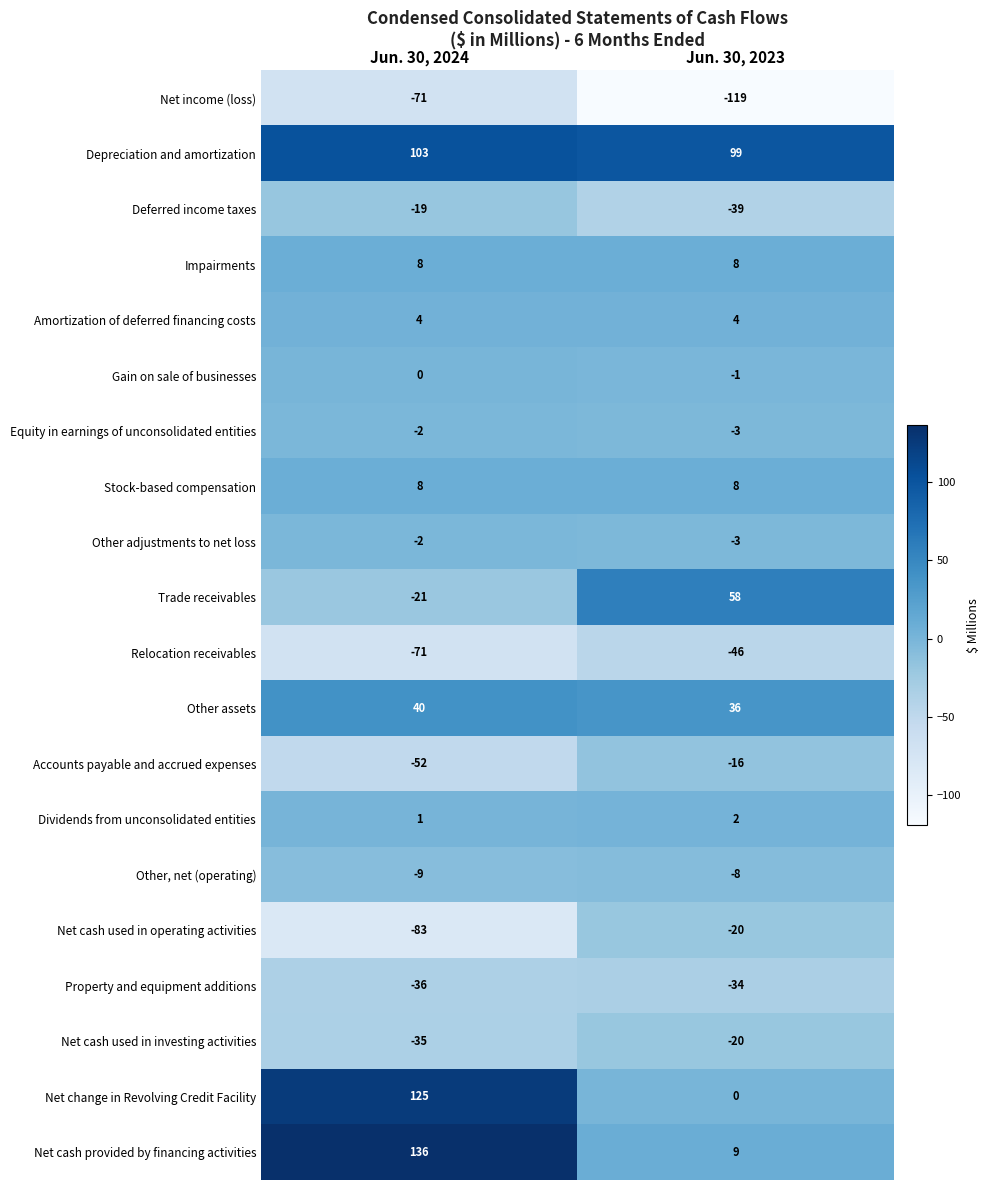

Is the value of Net change in Revolving Credit Facility at Jun. 30, 2024 greater than the value of Dividends from unconsolidated entities at Jun. 30, 2023?

Yes